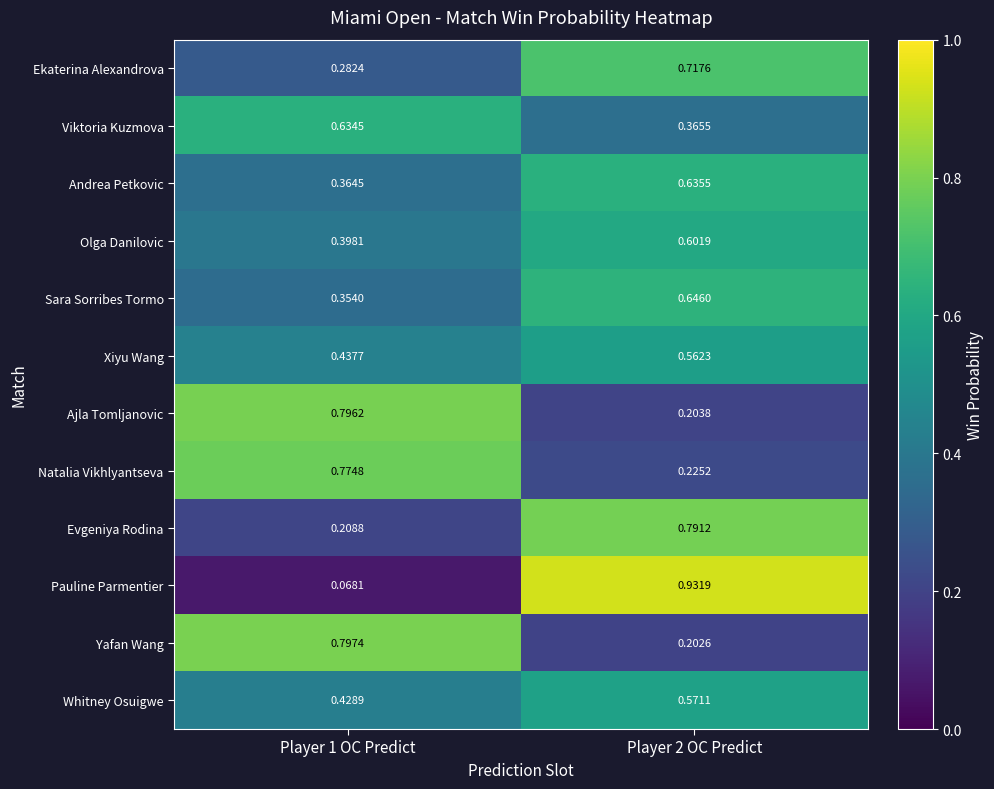

Rank the series at Player 1 OC Predict from lowest to highest value.

Pauline Parmentier, Evgeniya Rodina, Ekaterina Alexandrova, Sara Sorribes Tormo, Andrea Petkovic, Olga Danilovic, Whitney Osuigwe, Xiyu Wang, Viktoria Kuzmova, Natalia Vikhlyantseva, Ajla Tomljanovic, Yafan Wang